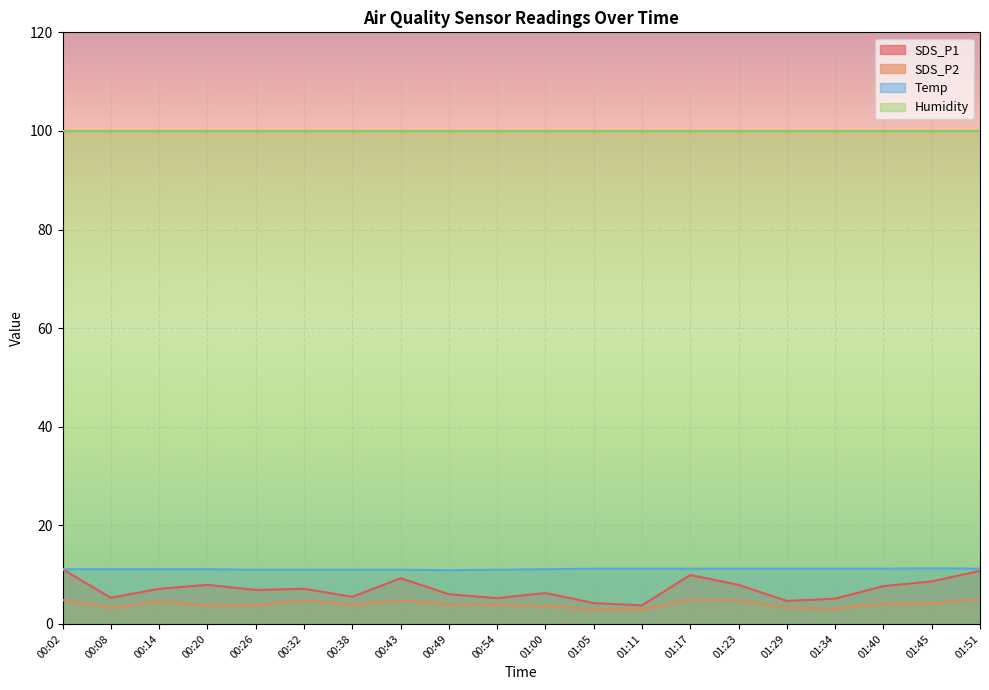

True or false: Humidity and Temp intersect in this chart.

False